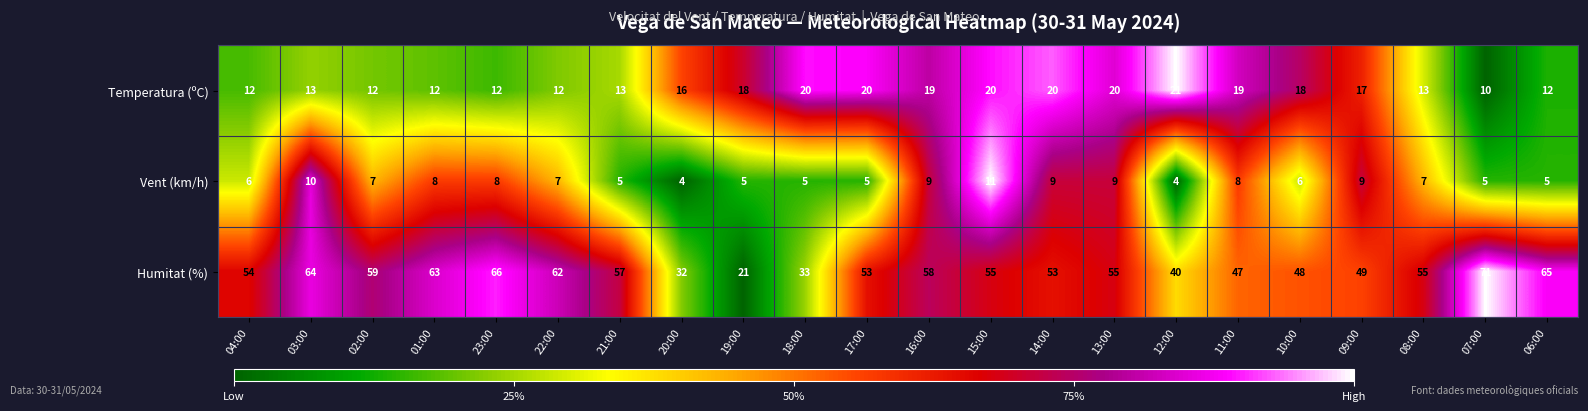

What is the lowest value of the Humitat (%) series?

21